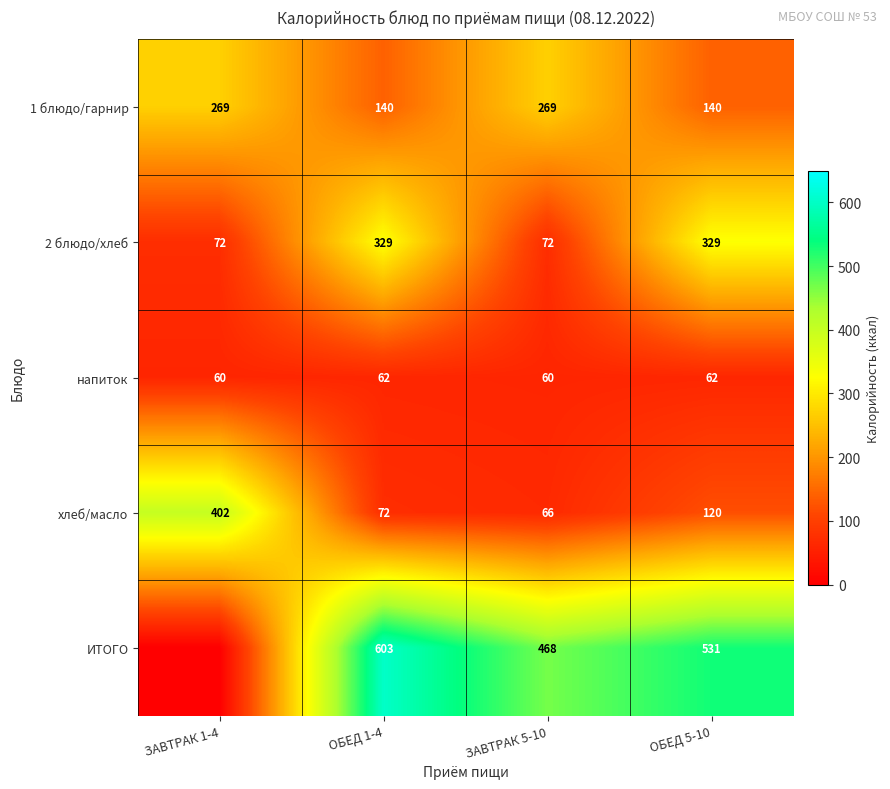

Which has a higher value, ЗАВТРАК 1-4 or ЗАВТРАК 5-10?

ЗАВТРАК 1-4